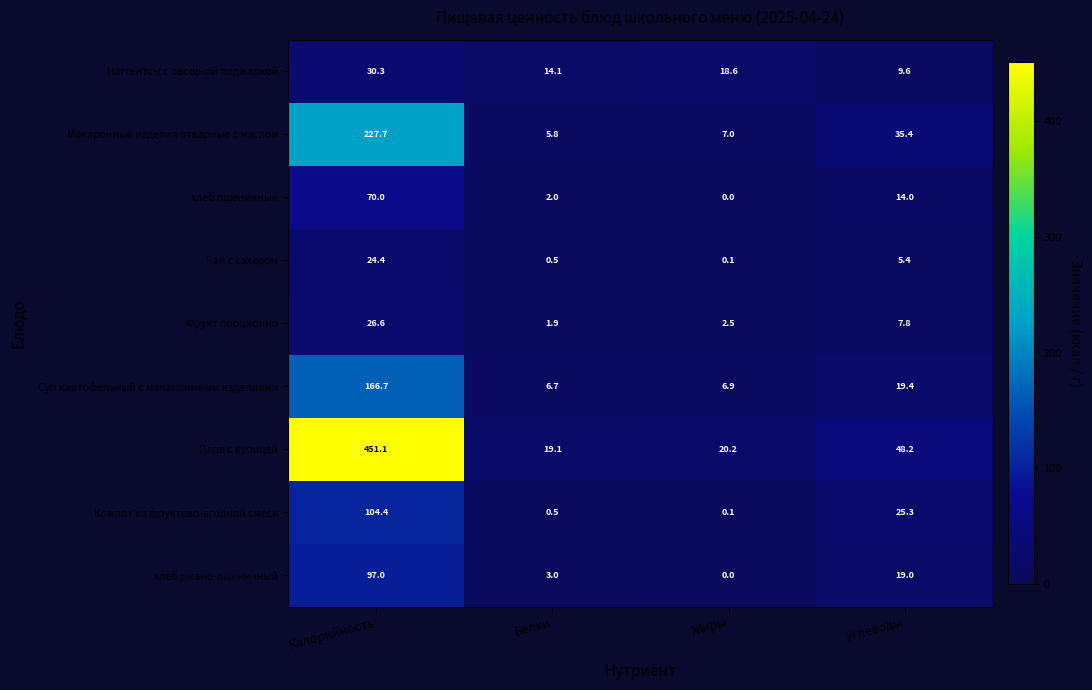

True or false: Компот из фруктово-ягодной смеси has a value of 0.1 at Жиры.

True